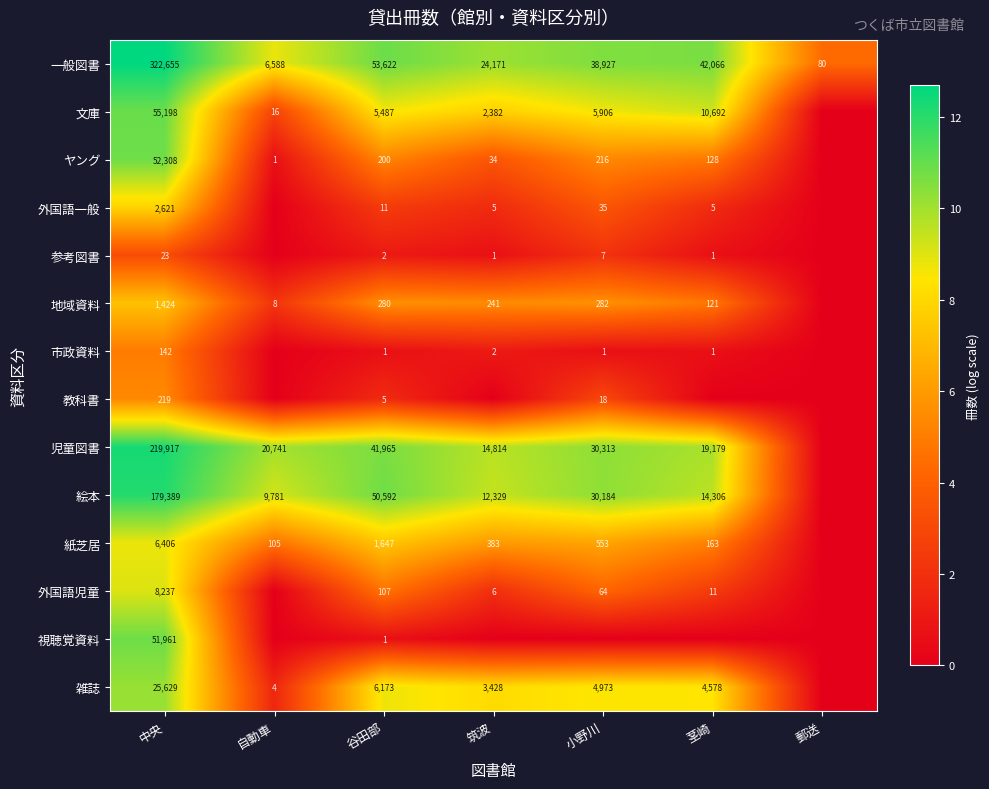

True or false: 文庫 has a value of 22 at 自動車.

False